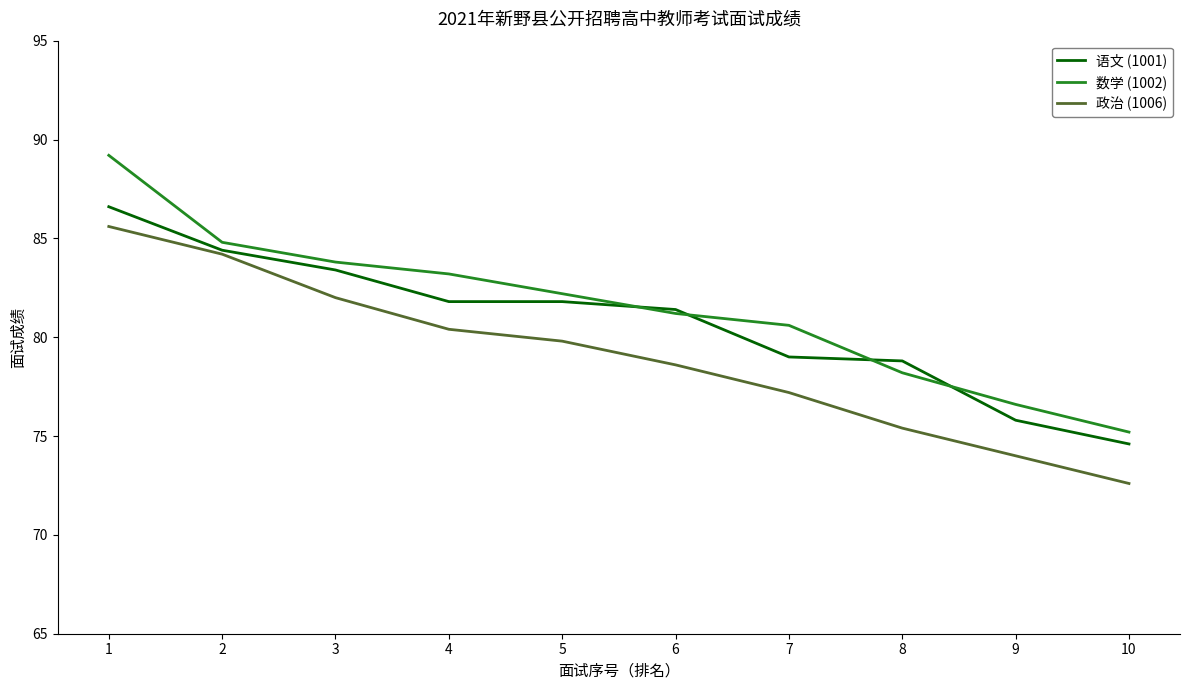

What is the sum of all 政治 (1006) values?

789.8